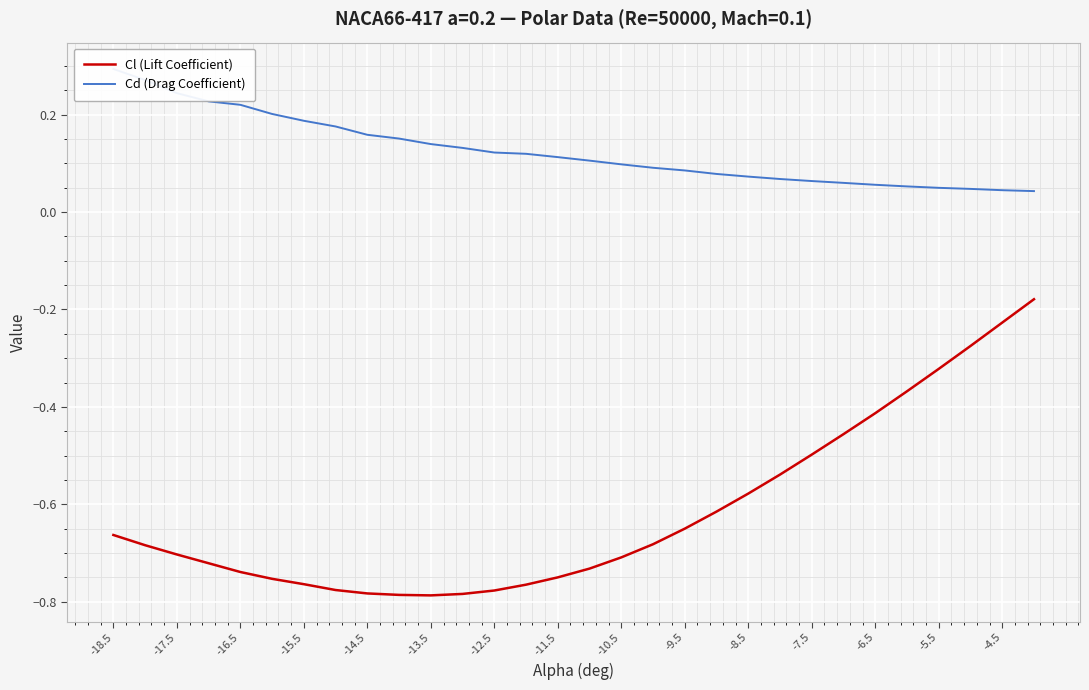

Does the chart display data point markers on the line(s)?

No